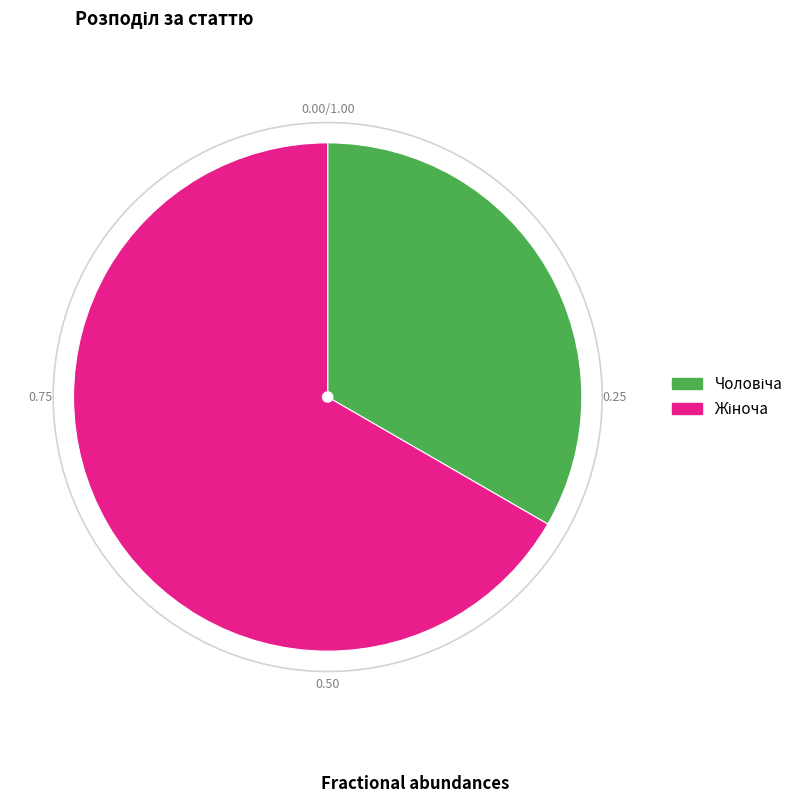

Is there a majority slice in this chart?

Yes